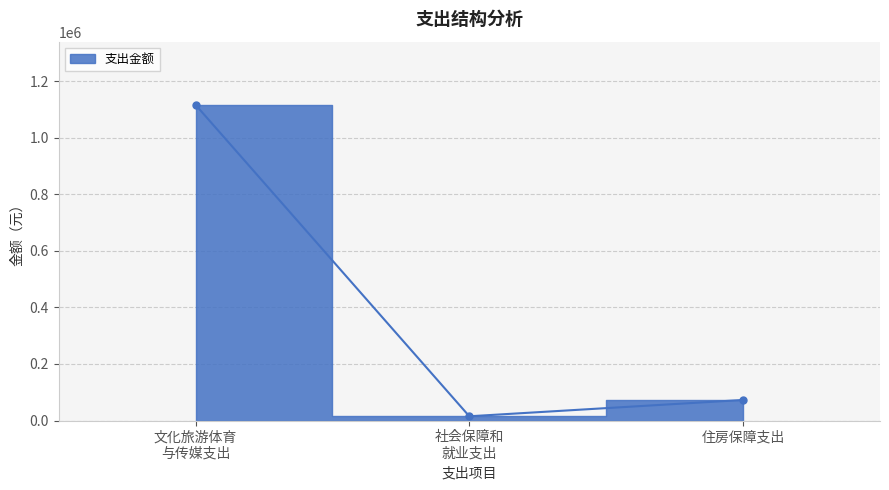

Is it true that the value at 文化旅游体育 与传媒支出 is 1116966.5?

True